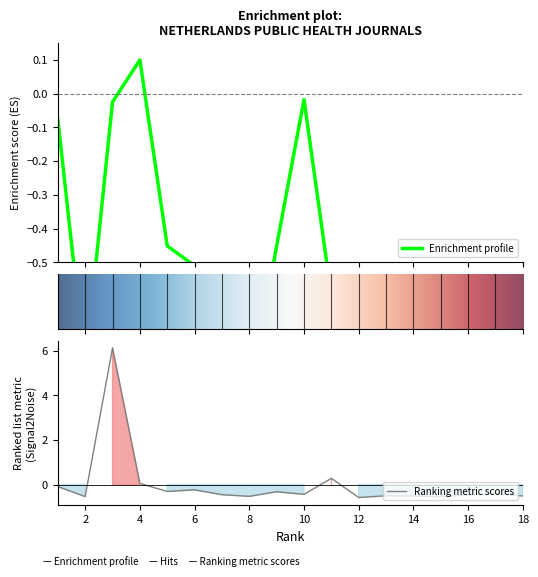

What is the minimum value shown in the chart?

-1.1